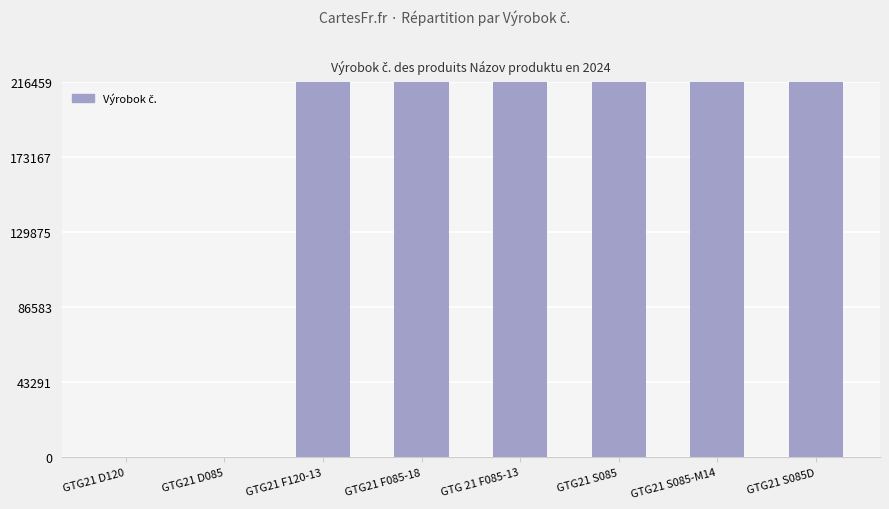

What is the greatest value displayed?

216409